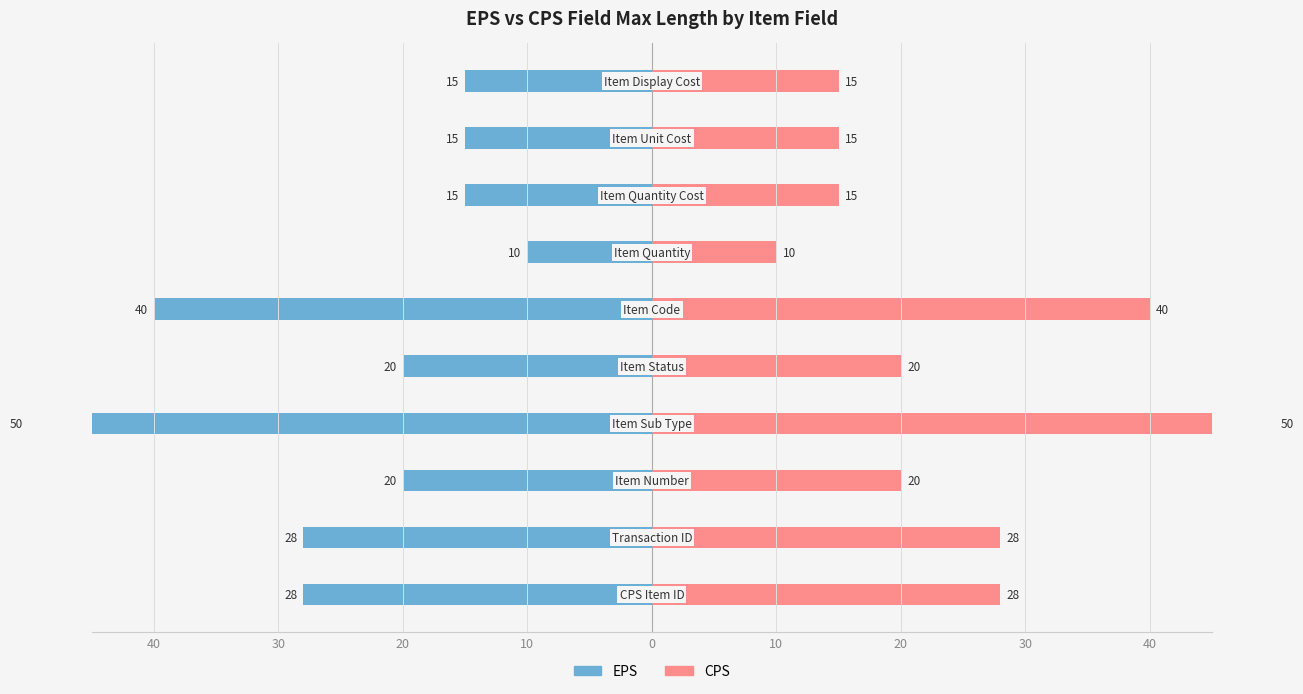

What is the label of the 4th bar from the right?

20